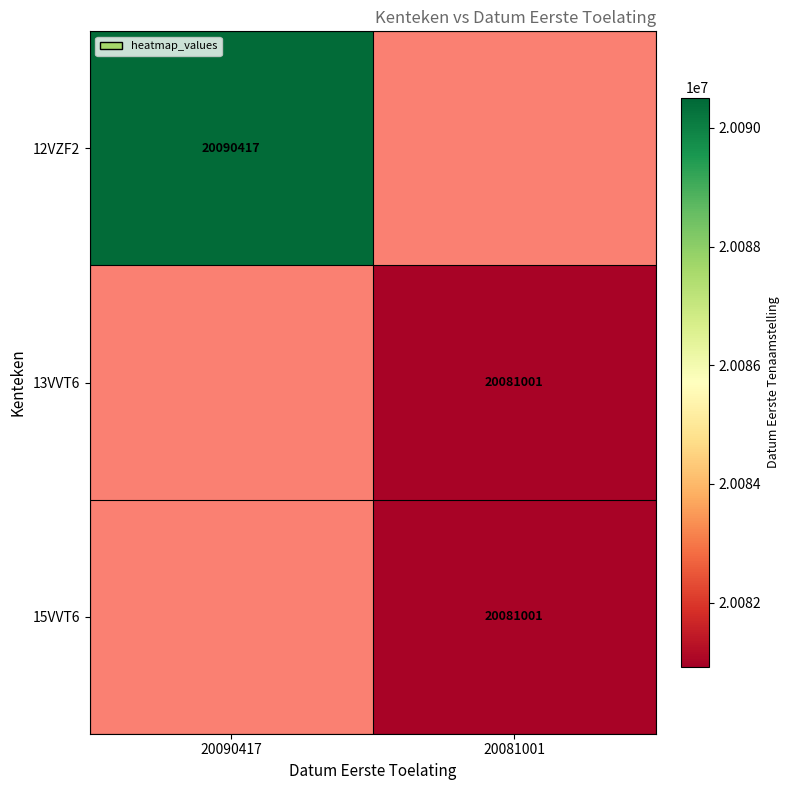

The 15VVT6 series shows 11207295 at 20081001. True or false?

False